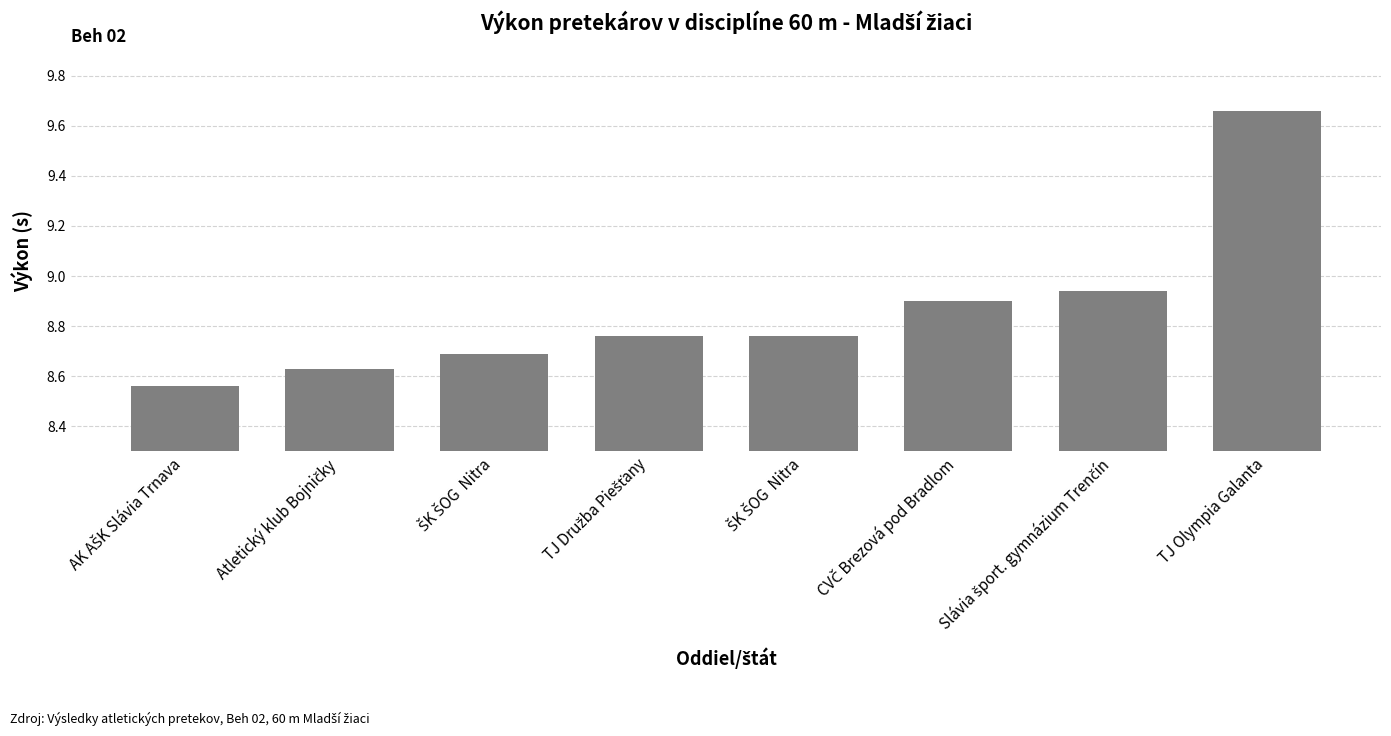

Which label corresponds to the smallest value in the chart?

AK AŠK Slávia Trnava